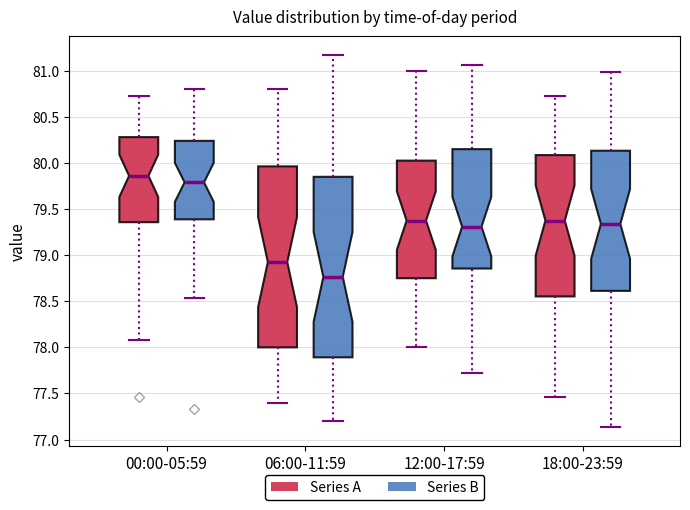

Reading left to right, transcribe this box plot: for each box, give where its median line is, the range the box spans, and where its two whiskers end, as read against the y-axis. The values are not printed on the chart, so give them approximately, as read against the axis.

00:00-05:59 (Series A): median 79.85, box 79.35 to 80.30, whiskers 78.10 to 80.75
00:00-05:59 (Series B): median 79.80, box 79.40 to 80.25, whiskers 78.55 to 80.80
06:00-11:59 (Series A): median 78.95, box 78.00 to 79.95, whiskers 77.40 to 80.80
06:00-11:59 (Series B): median 78.75, box 77.90 to 79.85, whiskers 77.20 to 81.15
12:00-17:59 (Series A): median 79.40, box 78.75 to 80.05, whiskers 78.00 to 81.00
12:00-17:59 (Series B): median 79.30, box 78.85 to 80.15, whiskers 77.75 to 81.05
18:00-23:59 (Series A): median 79.40, box 78.55 to 80.10, whiskers 77.45 to 80.75
18:00-23:59 (Series B): median 79.35, box 78.60 to 80.15, whiskers 77.15 to 81.00